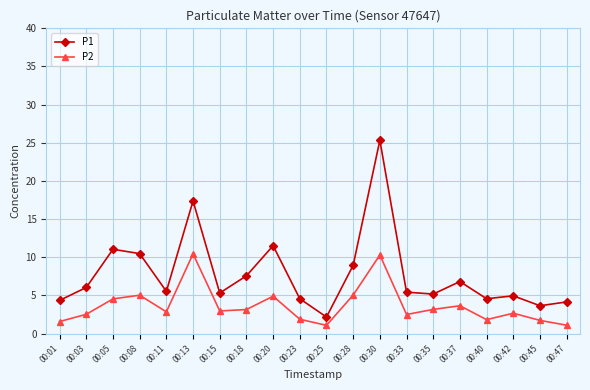

What is the value of the P2 point at the 2nd from the left?

2.5